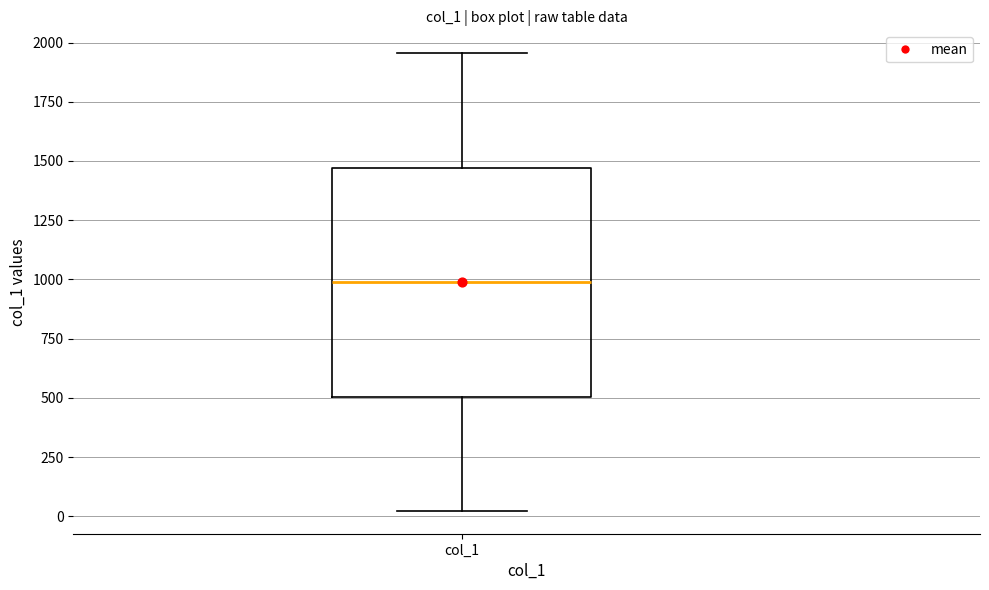

Transcribe this box plot: give where the median line is, the range the box spans, and where the two whiskers end, as read against the y-axis. The values are not printed on the chart, so give them approximately, as read against the axis.

median 1000, box 500 to 1450, whiskers 0 to 1950